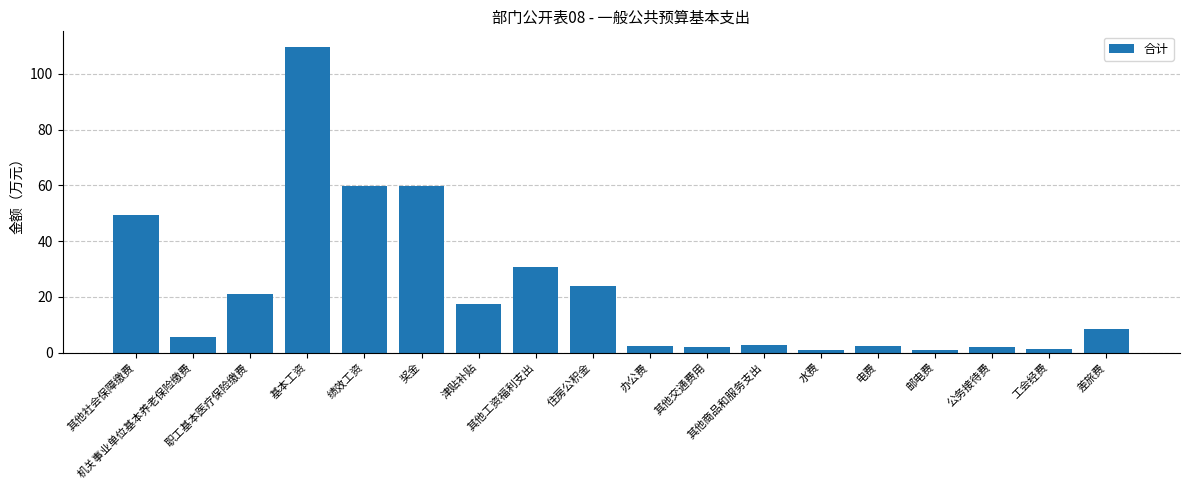

What is the sum of all values?

400.5